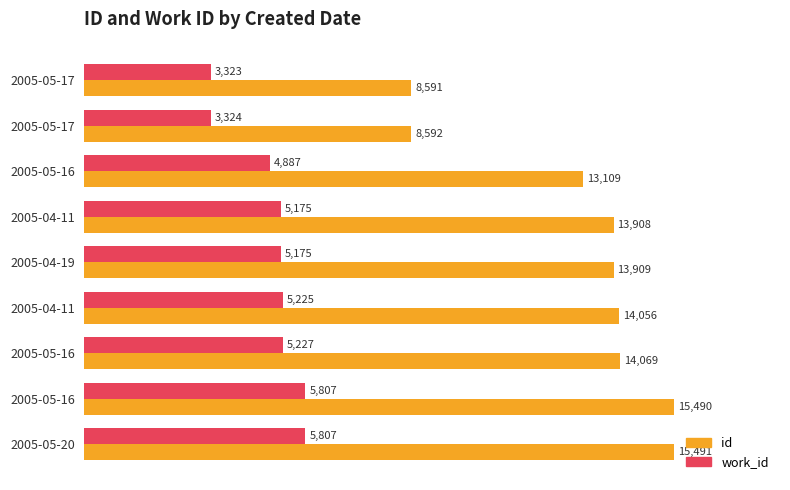

What is the highest value of the work_id series?

5807